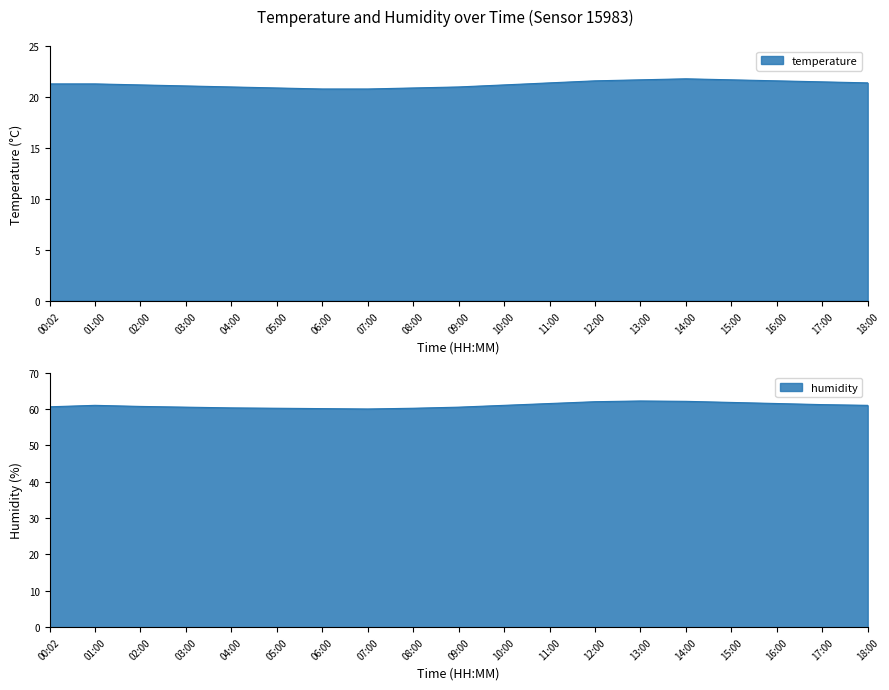

True or false: temperature and humidity intersect in this chart.

False